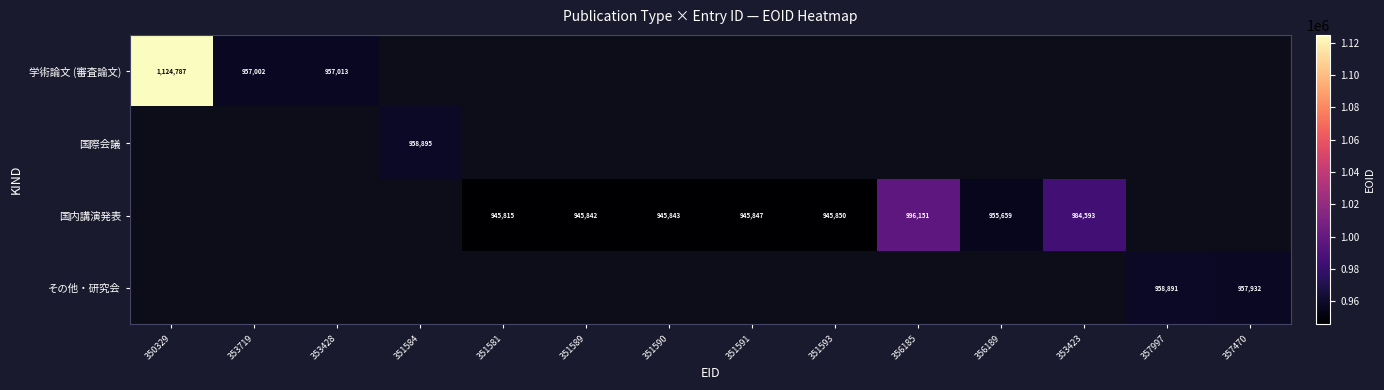

How many distinct data groups are displayed?

4